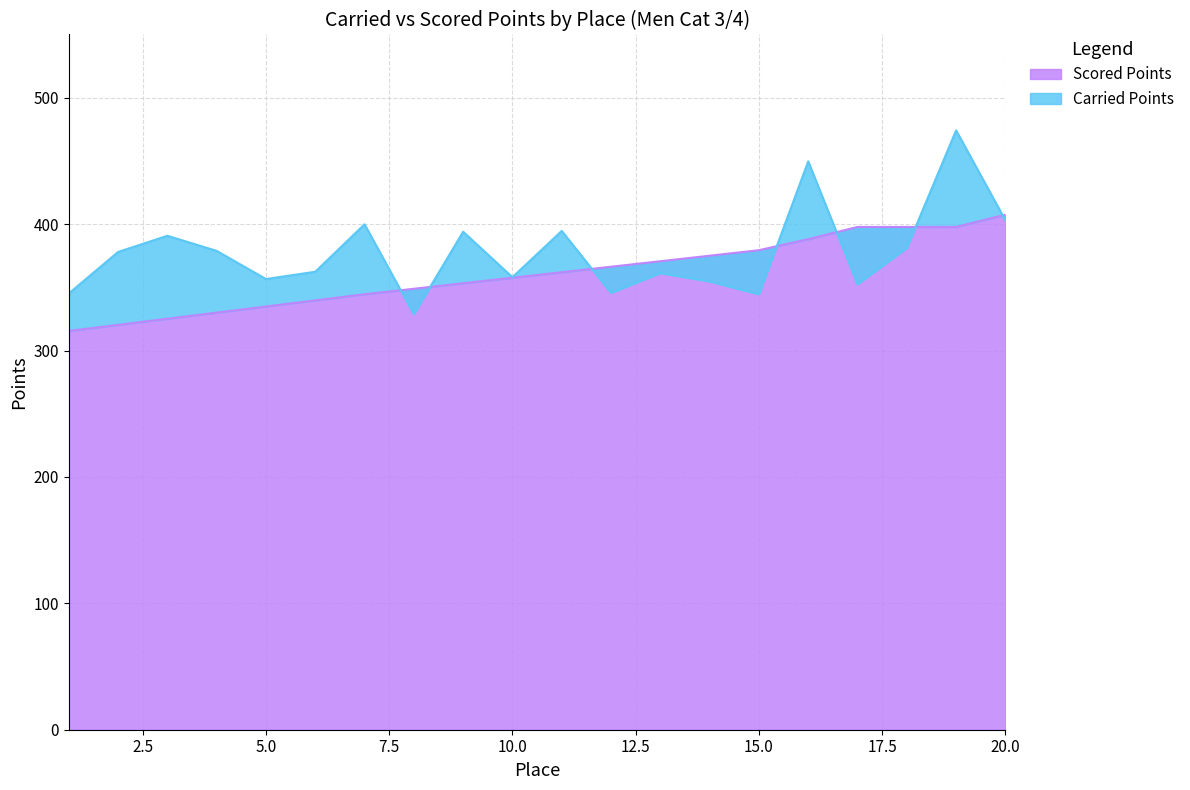

How many times do Carried Points and Scored Points cross each other?

7